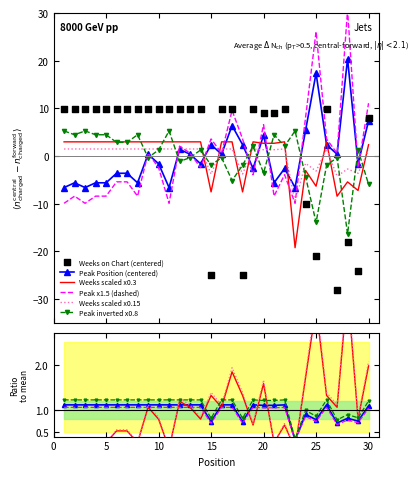

What is the lowest value of the Weeks scaled x0.15 series?

-9.6